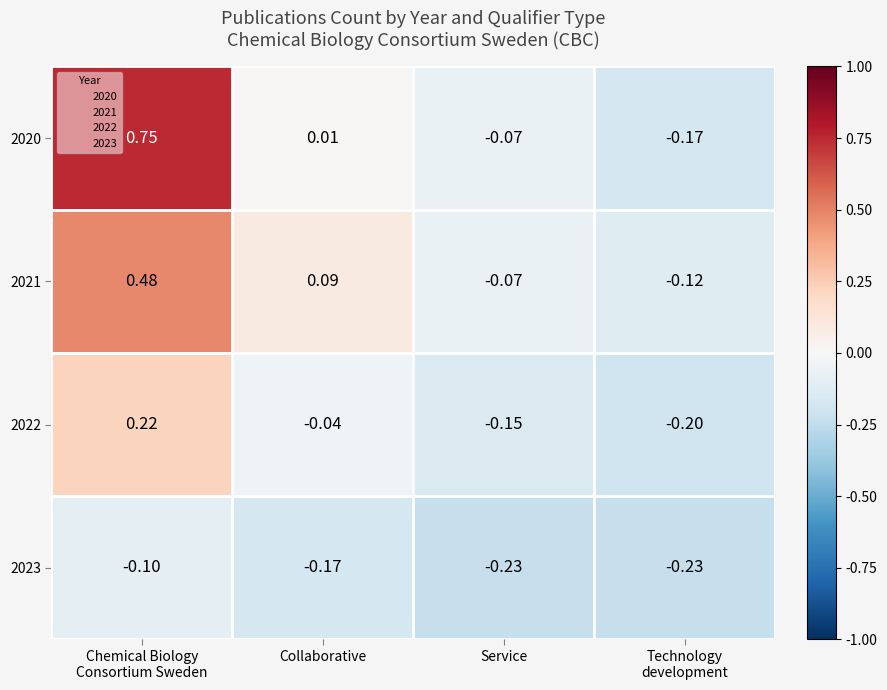

Where is 2021 nearest to the value 0?

Service